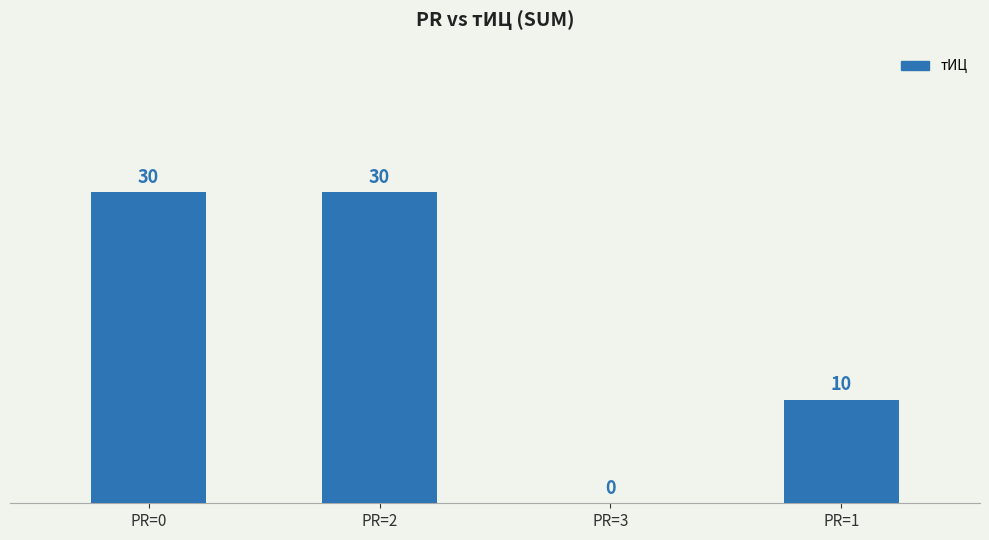

The value at PR=2 is 30. True or false?

True